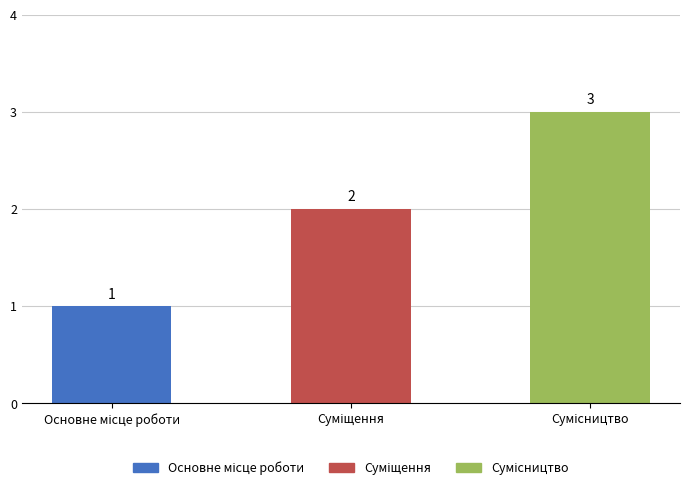

What is the value of the 2nd bar from the left?

2